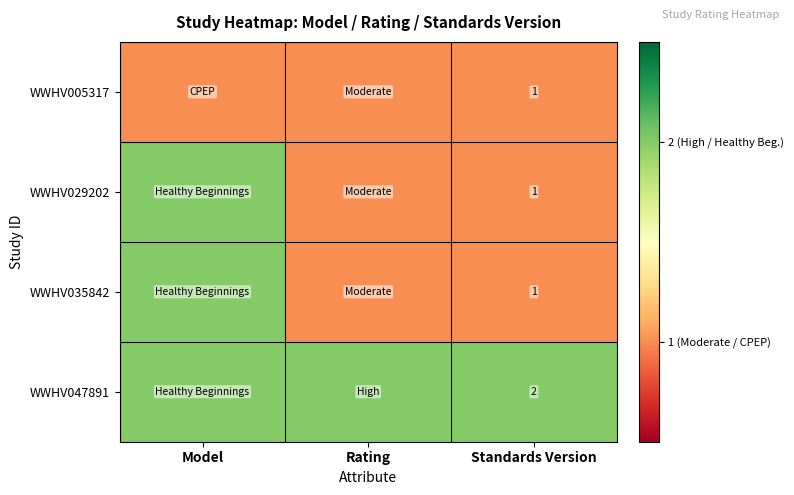

Is it true that WWHV005317 equals 2 at Standards Version?

False